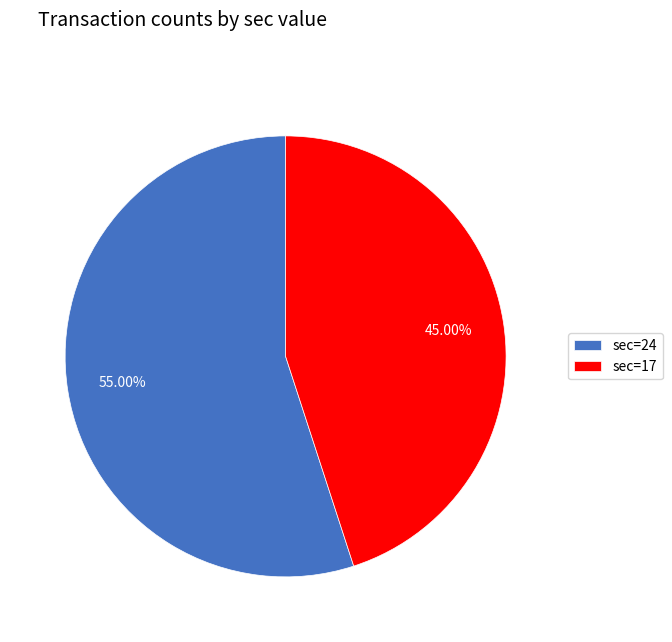

Which slice represents more than half of the pie?

sec=24